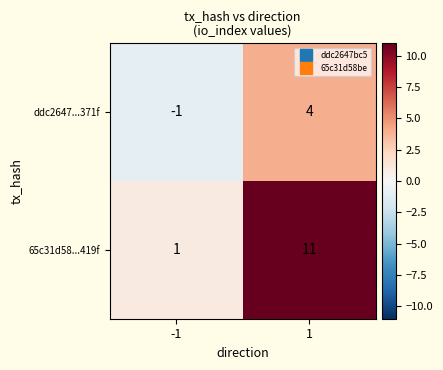

At 1, list the series in order from smallest to largest.

ddc2647...371f, 65c31d58...419f